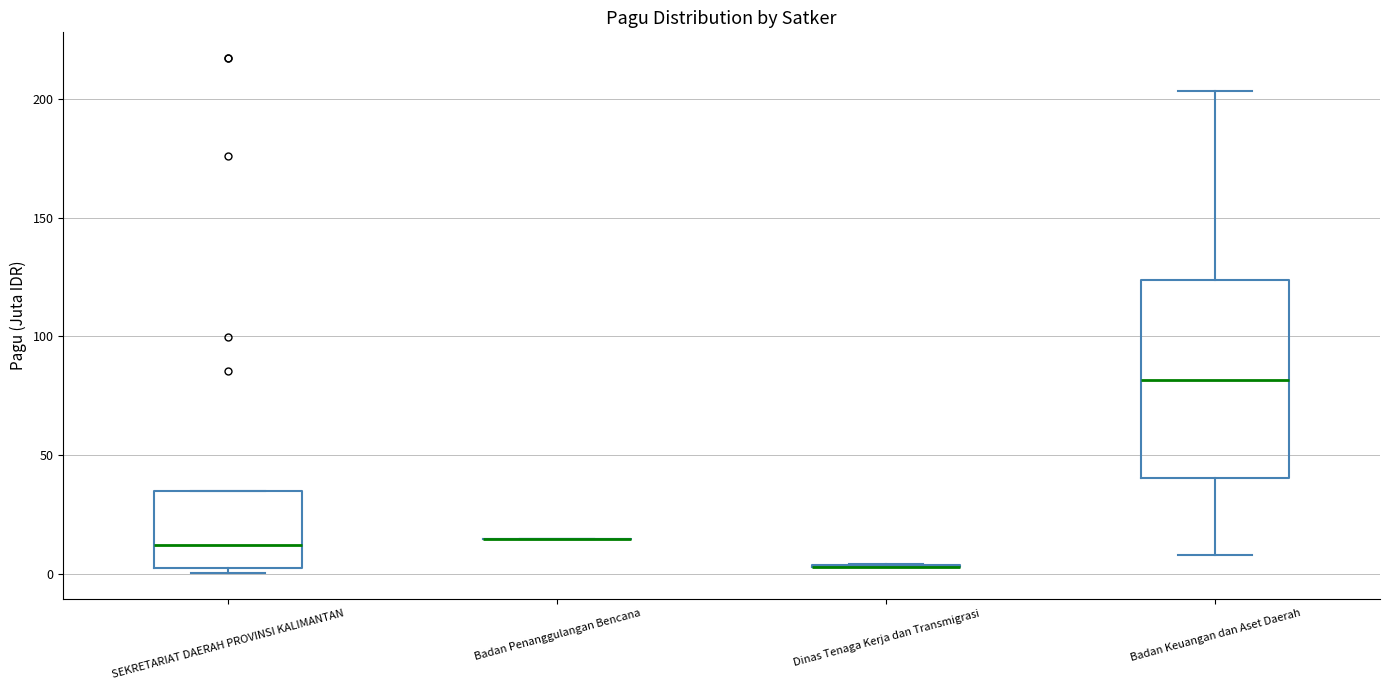

Reading left to right, transcribe this box plot: for each box, give where its median line is, the range the box spans, and where its two whiskers end, as read against the y-axis. The values are not printed on the chart, so give them approximately, as read against the axis.

SEKRETARIAT DAERAH PROVINSI KALIMANTAN: median 10, box 5 to 35, whiskers 0 to 35
Badan Penanggulangan Bencana: box collapsed to a line at 15, whiskers 15 to 15
Dinas Tenaga Kerja dan Transmigrasi: box collapsed to a line at 5, whiskers 5 to 5
Badan Keuangan dan Aset Daerah: median 80, box 40 to 125, whiskers 10 to 205